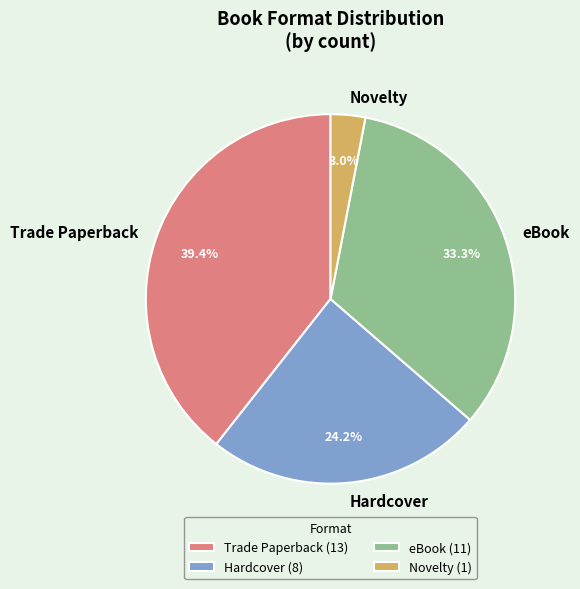

How many segments does this pie chart have?

4